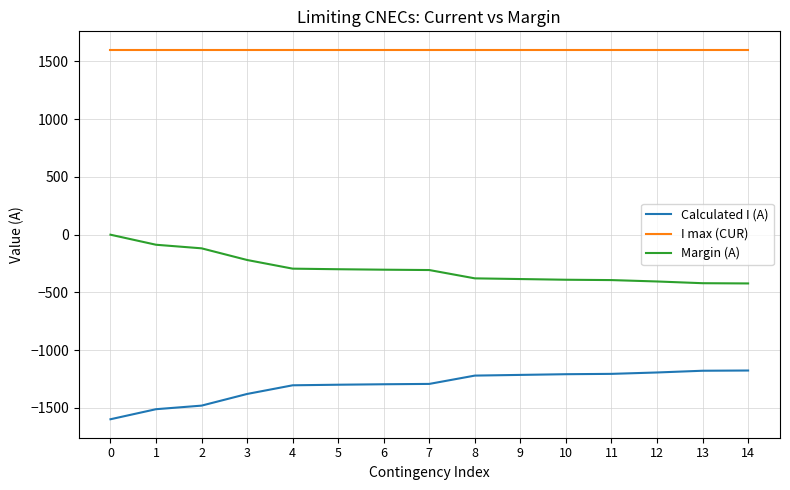

How many lines are shown in the chart?

3